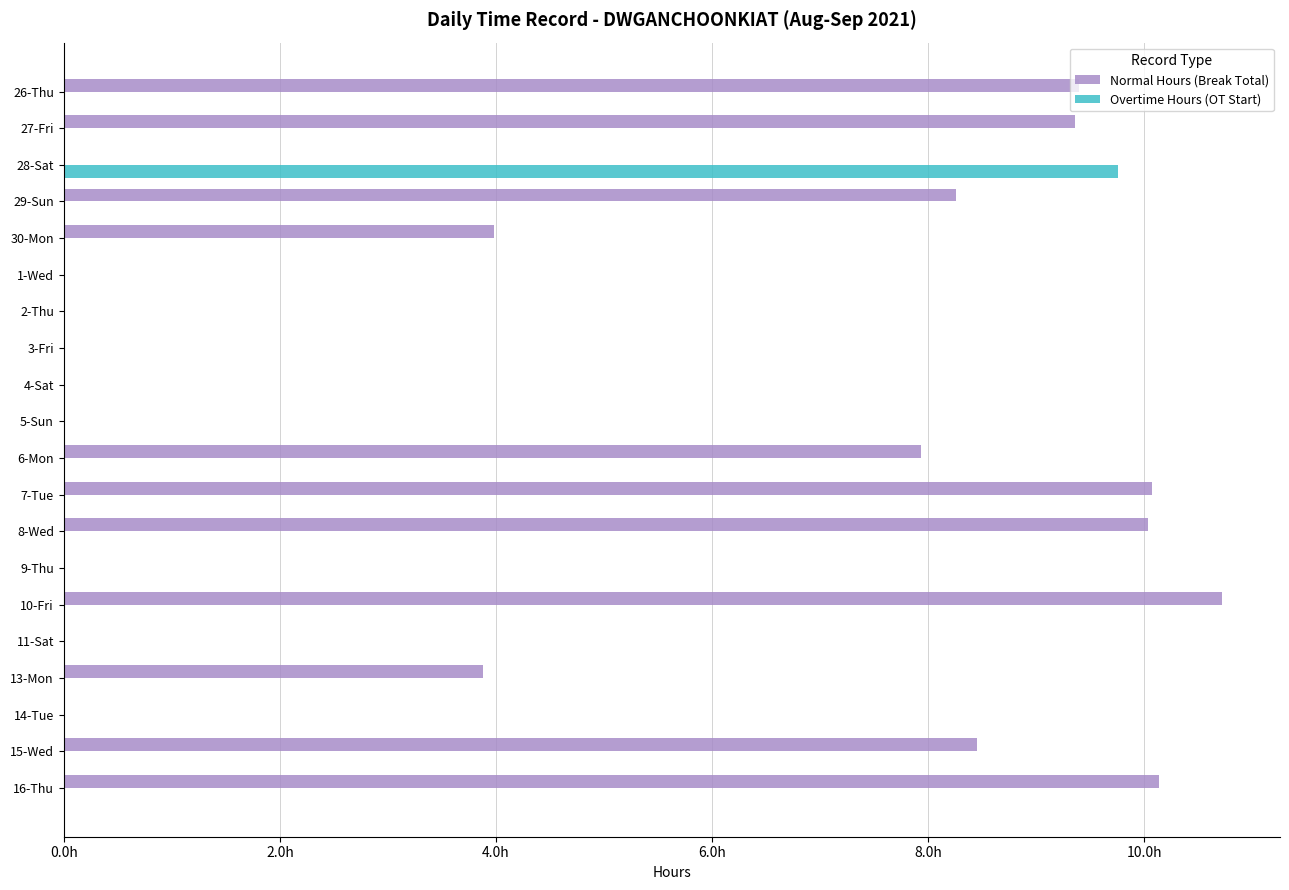

What is the label of the 6th bar from the right?

10-Fri